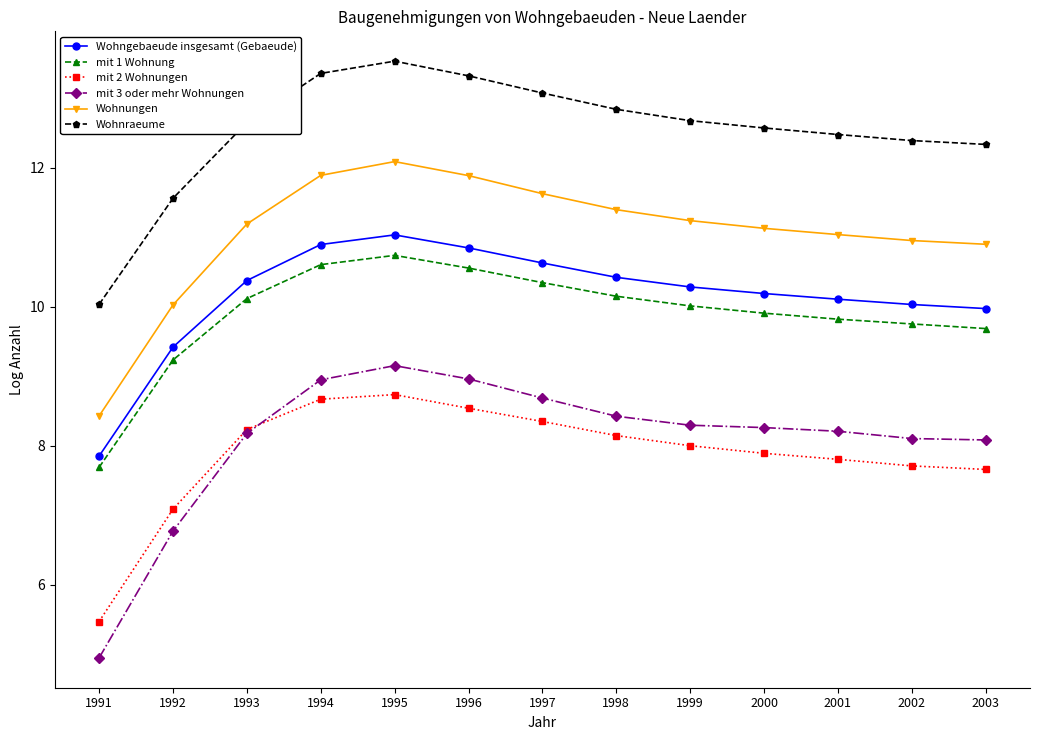

What is the value of the mit 1 Wohnung point at the 1st from the left?

7.7